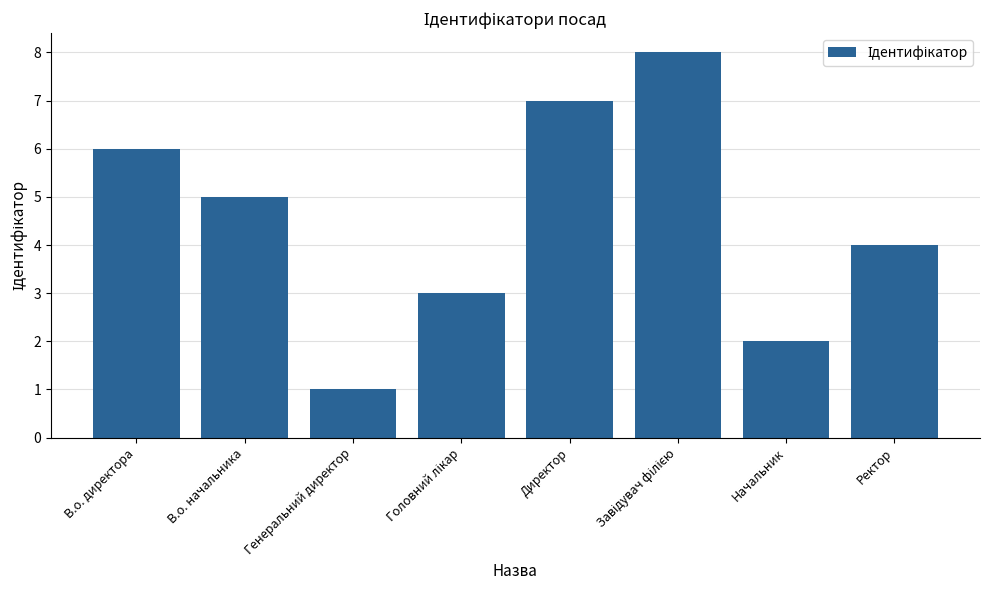

Reading left to right, transcribe all the data shown in this chart.

6	5	1	3	7	8	2	4